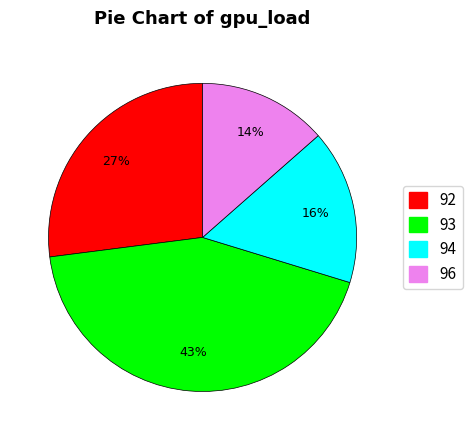

Is there any slice that represents more than half of the pie?

No